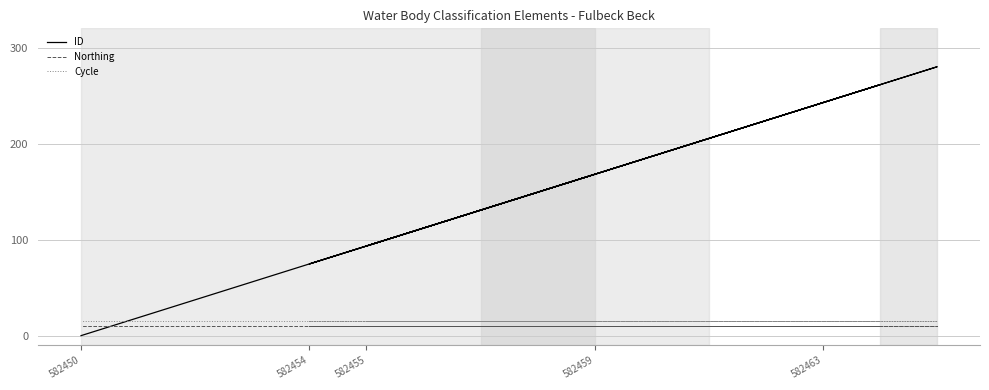

Rank the series at 582455 from lowest to highest value.

Northing, Cycle, ID